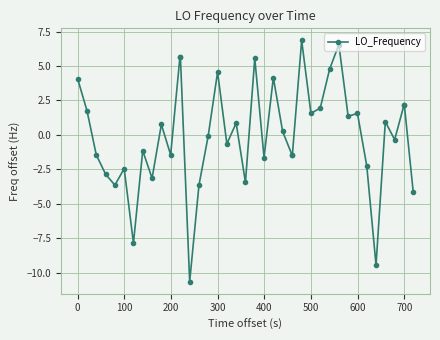

What is the value of the 2nd point from the left?

1.8